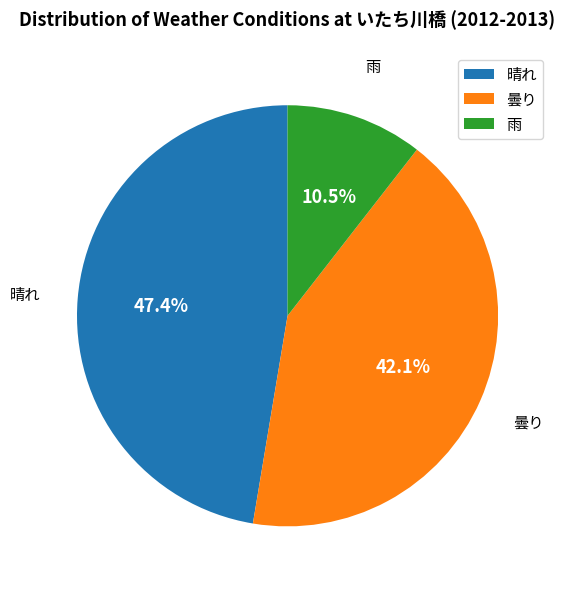

Rank the categories by value from lowest to highest.

雨, 曇り, 晴れ